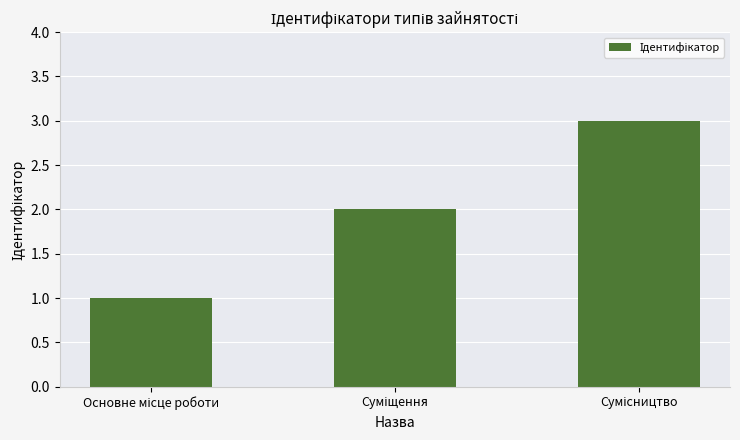

What is the difference between the maximum and second lowest values?

1